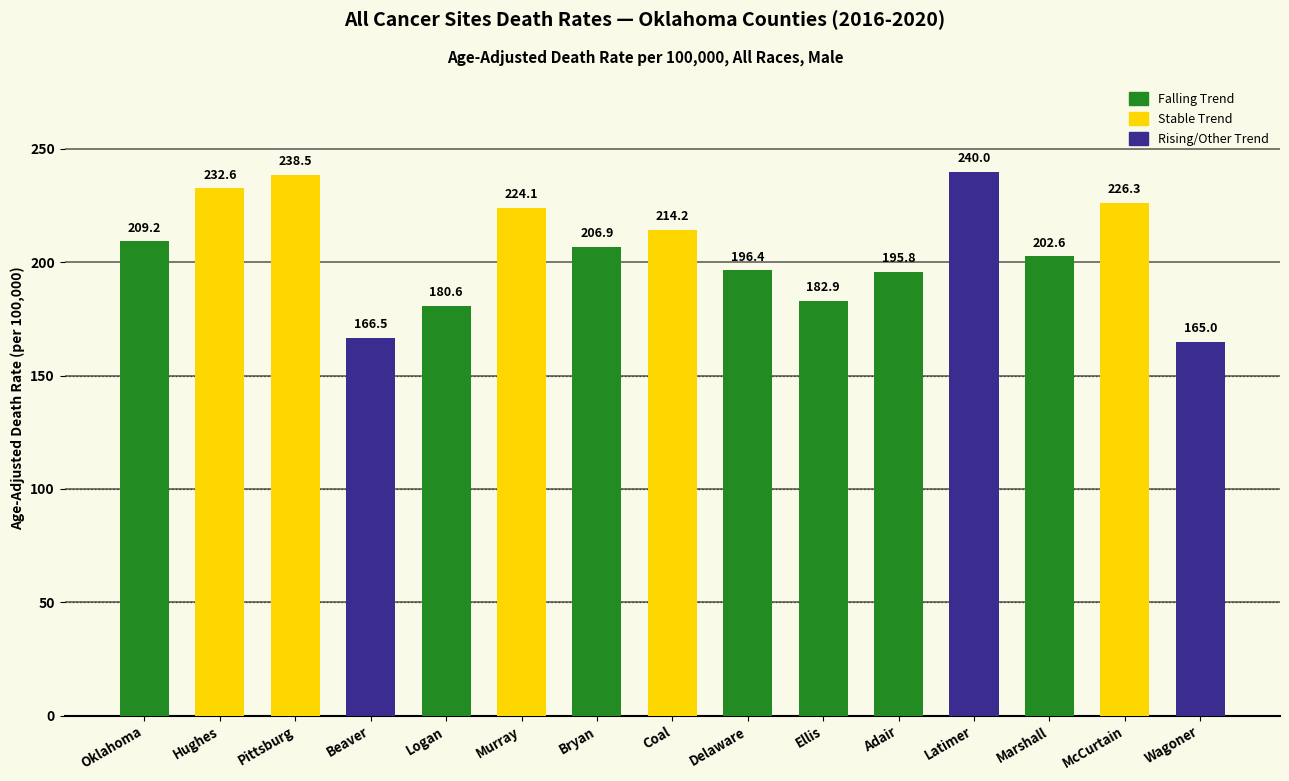

What is the difference between the maximum and minimum values?

75.0